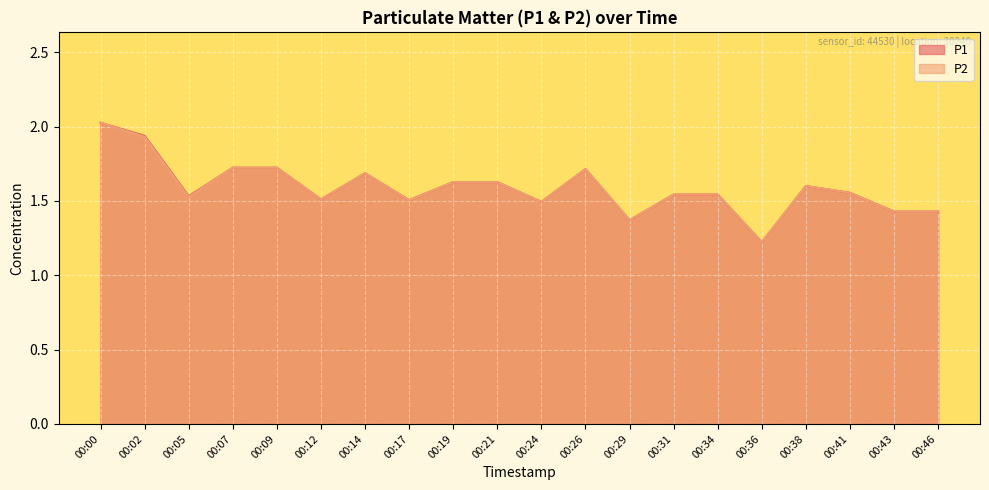

At which label is P1 closest to 1?

00:36